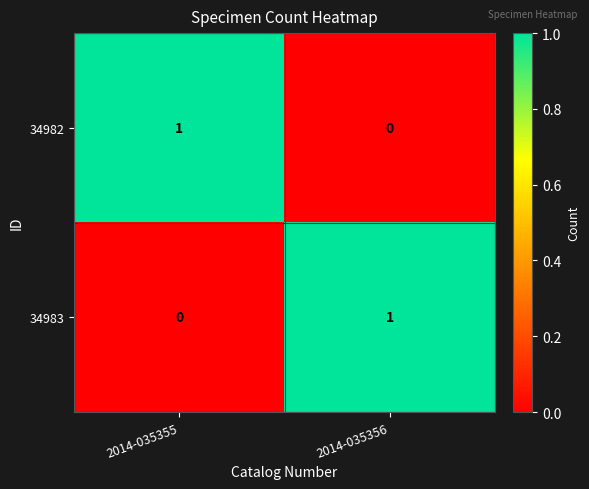

True or false: 34982 has a value of 2 at 2014-035355.

False